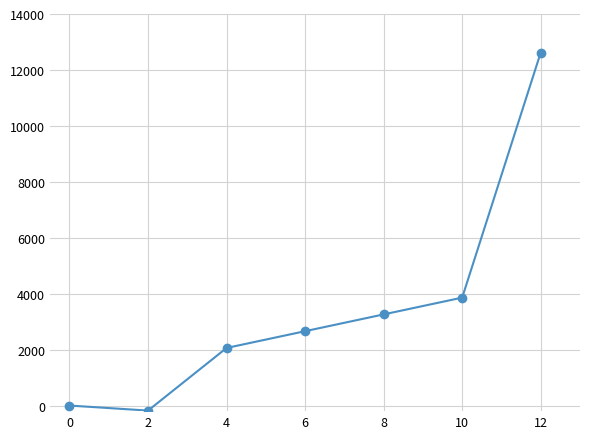

What is the change in value from 4 to 10?

+1800